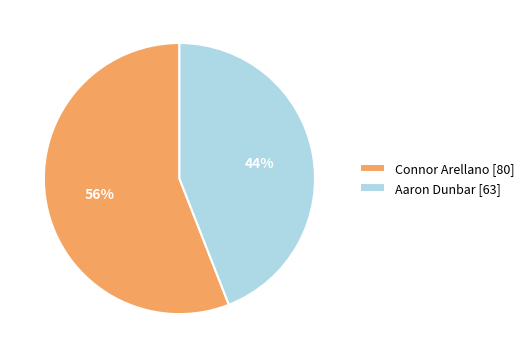

To the nearest percent, what is the combined percentage of Aaron Dunbar [63] and Connor Arellano [80]?

100%